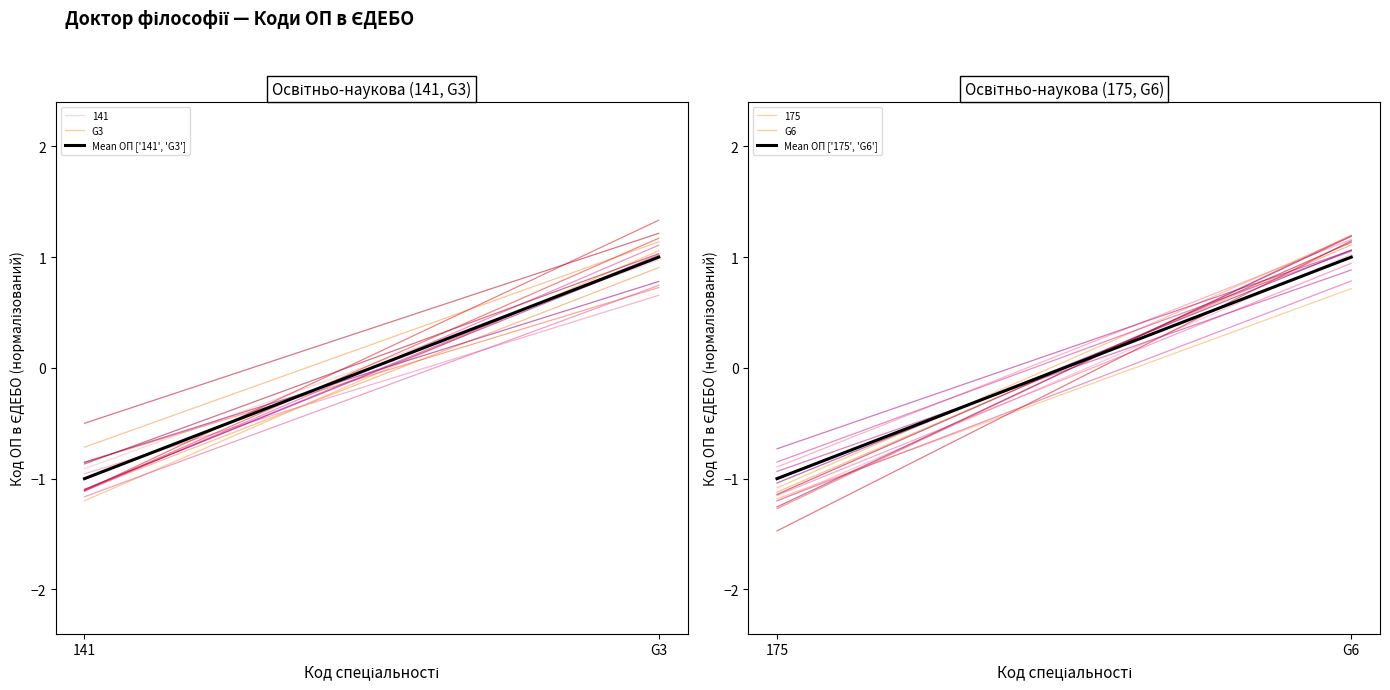

At how many categories does at least one series exceed 0?

1